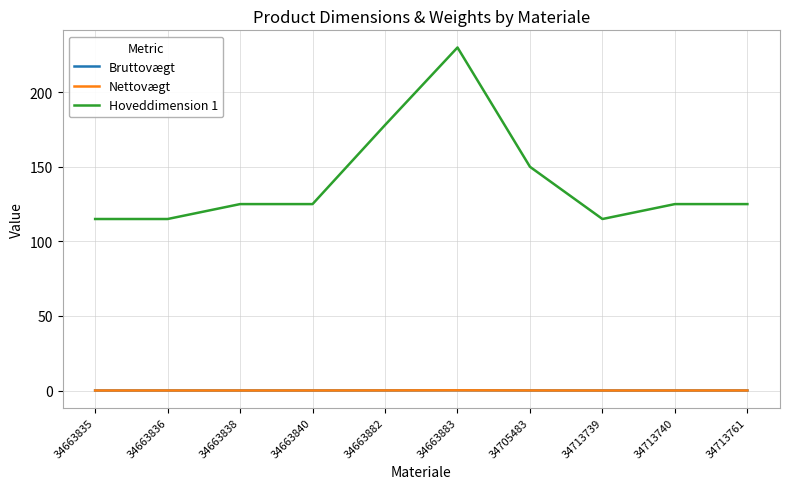

What is the total value across all series at 34713761?

125.1